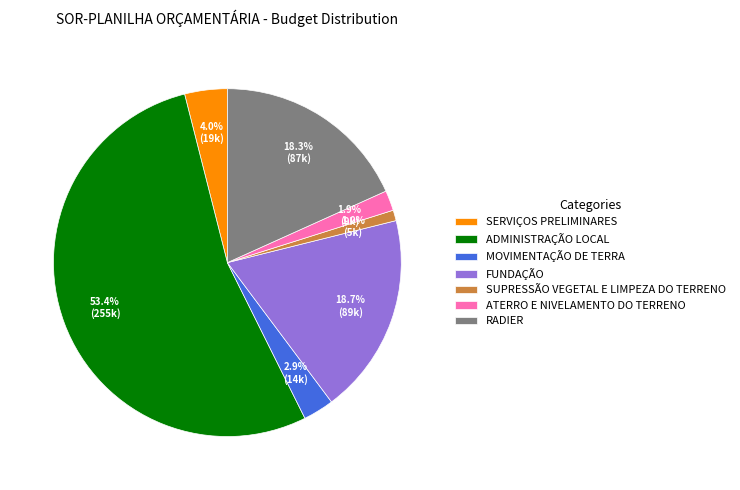

Do ATERRO E NIVELAMENTO DO TERRENO and RADIER together represent more than half of the pie?

No